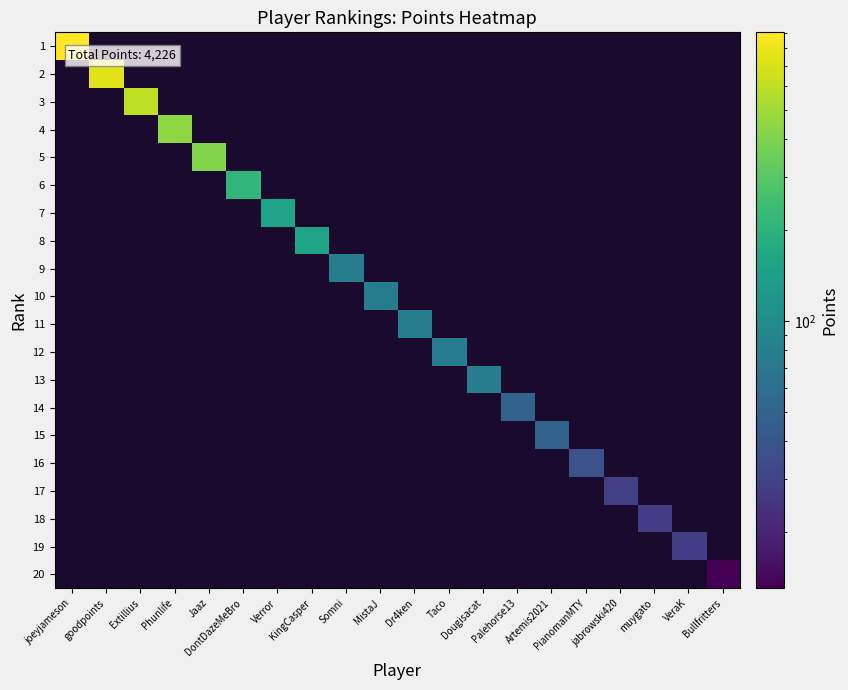

Reading left to right, extract all data points from this chart.

1: joeyjameson=902	goodpoints=0	Extillius=0	Phunlife=0	Jaaz=0	DontDazeMeBro=0	Verror=0	KingCasper=0	Somni=0	MistaJ=0	Dr4ken=0	Taco=0	Dougisacat=0	Palehorse13=0	Artemis2021=0	PianomanMTY=0	jabrowski420=0	muygato=0	VeraK=0	Bullfritters=0
2: joeyjameson=0	goodpoints=740	Extillius=0	Phunlife=0	Jaaz=0	DontDazeMeBro=0	Verror=0	KingCasper=0	Somni=0	MistaJ=0	Dr4ken=0	Taco=0	Dougisacat=0	Palehorse13=0	Artemis2021=0	PianomanMTY=0	jabrowski420=0	muygato=0	VeraK=0	Bullfritters=0
3: joeyjameson=0	goodpoints=0	Extillius=601	Phunlife=0	Jaaz=0	DontDazeMeBro=0	Verror=0	KingCasper=0	Somni=0	MistaJ=0	Dr4ken=0	Taco=0	Dougisacat=0	Palehorse13=0	Artemis2021=0	PianomanMTY=0	jabrowski420=0	muygato=0	VeraK=0	Bullfritters=0
4: joeyjameson=0	goodpoints=0	Extillius=0	Phunlife=436	Jaaz=0	DontDazeMeBro=0	Verror=0	KingCasper=0	Somni=0	MistaJ=0	Dr4ken=0	Taco=0	Dougisacat=0	Palehorse13=0	Artemis2021=0	PianomanMTY=0	jabrowski420=0	muygato=0	VeraK=0	Bullfritters=0
5: joeyjameson=0	goodpoints=0	Extillius=0	Phunlife=0	Jaaz=403	DontDazeMeBro=0	Verror=0	KingCasper=0	Somni=0	MistaJ=0	Dr4ken=0	Taco=0	Dougisacat=0	Palehorse13=0	Artemis2021=0	PianomanMTY=0	jabrowski420=0	muygato=0	VeraK=0	Bullfritters=0
6: joeyjameson=0	goodpoints=0	Extillius=0	Phunlife=0	Jaaz=0	DontDazeMeBro=213	Verror=0	KingCasper=0	Somni=0	MistaJ=0	Dr4ken=0	Taco=0	Dougisacat=0	Palehorse13=0	Artemis2021=0	PianomanMTY=0	jabrowski420=0	muygato=0	VeraK=0	Bullfritters=0
7: joeyjameson=0	goodpoints=0	Extillius=0	Phunlife=0	Jaaz=0	DontDazeMeBro=0	Verror=153	KingCasper=0	Somni=0	MistaJ=0	Dr4ken=0	Taco=0	Dougisacat=0	Palehorse13=0	Artemis2021=0	PianomanMTY=0	jabrowski420=0	muygato=0	VeraK=0	Bullfritters=0
8: joeyjameson=0	goodpoints=0	Extillius=0	Phunlife=0	Jaaz=0	DontDazeMeBro=0	Verror=0	KingCasper=153	Somni=0	MistaJ=0	Dr4ken=0	Taco=0	Dougisacat=0	Palehorse13=0	Artemis2021=0	PianomanMTY=0	jabrowski420=0	muygato=0	VeraK=0	Bullfritters=0
9: joeyjameson=0	goodpoints=0	Extillius=0	Phunlife=0	Jaaz=0	DontDazeMeBro=0	Verror=0	KingCasper=0	Somni=78	MistaJ=0	Dr4ken=0	Taco=0	Dougisacat=0	Palehorse13=0	Artemis2021=0	PianomanMTY=0	jabrowski420=0	muygato=0	VeraK=0	Bullfritters=0
10: joeyjameson=0	goodpoints=0	Extillius=0	Phunlife=0	Jaaz=0	DontDazeMeBro=0	Verror=0	KingCasper=0	Somni=0	MistaJ=78	Dr4ken=0	Taco=0	Dougisacat=0	Palehorse13=0	Artemis2021=0	PianomanMTY=0	jabrowski420=0	muygato=0	VeraK=0	Bullfritters=0
11: joeyjameson=0	goodpoints=0	Extillius=0	Phunlife=0	Jaaz=0	DontDazeMeBro=0	Verror=0	KingCasper=0	Somni=0	MistaJ=0	Dr4ken=78	Taco=0	Dougisacat=0	Palehorse13=0	Artemis2021=0	PianomanMTY=0	jabrowski420=0	muygato=0	VeraK=0	Bullfritters=0
12: joeyjameson=0	goodpoints=0	Extillius=0	Phunlife=0	Jaaz=0	DontDazeMeBro=0	Verror=0	KingCasper=0	Somni=0	MistaJ=0	Dr4ken=0	Taco=78	Dougisacat=0	Palehorse13=0	Artemis2021=0	PianomanMTY=0	jabrowski420=0	muygato=0	VeraK=0	Bullfritters=0
13: joeyjameson=0	goodpoints=0	Extillius=0	Phunlife=0	Jaaz=0	DontDazeMeBro=0	Verror=0	KingCasper=0	Somni=0	MistaJ=0	Dr4ken=0	Taco=0	Dougisacat=78	Palehorse13=0	Artemis2021=0	PianomanMTY=0	jabrowski420=0	muygato=0	VeraK=0	Bullfritters=0
14: joeyjameson=0	goodpoints=0	Extillius=0	Phunlife=0	Jaaz=0	DontDazeMeBro=0	Verror=0	KingCasper=0	Somni=0	MistaJ=0	Dr4ken=0	Taco=0	Dougisacat=0	Palehorse13=50	Artemis2021=0	PianomanMTY=0	jabrowski420=0	muygato=0	VeraK=0	Bullfritters=0
15: joeyjameson=0	goodpoints=0	Extillius=0	Phunlife=0	Jaaz=0	DontDazeMeBro=0	Verror=0	KingCasper=0	Somni=0	MistaJ=0	Dr4ken=0	Taco=0	Dougisacat=0	Palehorse13=0	Artemis2021=50	PianomanMTY=0	jabrowski420=0	muygato=0	VeraK=0	Bullfritters=0
16: joeyjameson=0	goodpoints=0	Extillius=0	Phunlife=0	Jaaz=0	DontDazeMeBro=0	Verror=0	KingCasper=0	Somni=0	MistaJ=0	Dr4ken=0	Taco=0	Dougisacat=0	Palehorse13=0	Artemis2021=0	PianomanMTY=37	jabrowski420=0	muygato=0	VeraK=0	Bullfritters=0
17: joeyjameson=0	goodpoints=0	Extillius=0	Phunlife=0	Jaaz=0	DontDazeMeBro=0	Verror=0	KingCasper=0	Somni=0	MistaJ=0	Dr4ken=0	Taco=0	Dougisacat=0	Palehorse13=0	Artemis2021=0	PianomanMTY=0	jabrowski420=29	muygato=0	VeraK=0	Bullfritters=0
18: joeyjameson=0	goodpoints=0	Extillius=0	Phunlife=0	Jaaz=0	DontDazeMeBro=0	Verror=0	KingCasper=0	Somni=0	MistaJ=0	Dr4ken=0	Taco=0	Dougisacat=0	Palehorse13=0	Artemis2021=0	PianomanMTY=0	jabrowski420=0	muygato=28	VeraK=0	Bullfritters=0
19: joeyjameson=0	goodpoints=0	Extillius=0	Phunlife=0	Jaaz=0	DontDazeMeBro=0	Verror=0	KingCasper=0	Somni=0	MistaJ=0	Dr4ken=0	Taco=0	Dougisacat=0	Palehorse13=0	Artemis2021=0	PianomanMTY=0	jabrowski420=0	muygato=0	VeraK=28	Bullfritters=0
20: joeyjameson=0	goodpoints=0	Extillius=0	Phunlife=0	Jaaz=0	DontDazeMeBro=0	Verror=0	KingCasper=0	Somni=0	MistaJ=0	Dr4ken=0	Taco=0	Dougisacat=0	Palehorse13=0	Artemis2021=0	PianomanMTY=0	jabrowski420=0	muygato=0	VeraK=0	Bullfritters=13